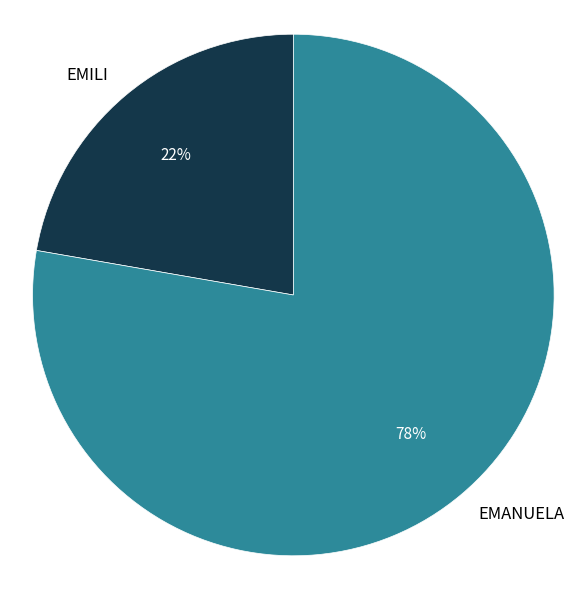

True or false: EMILI accounts for 22% of the total.

True